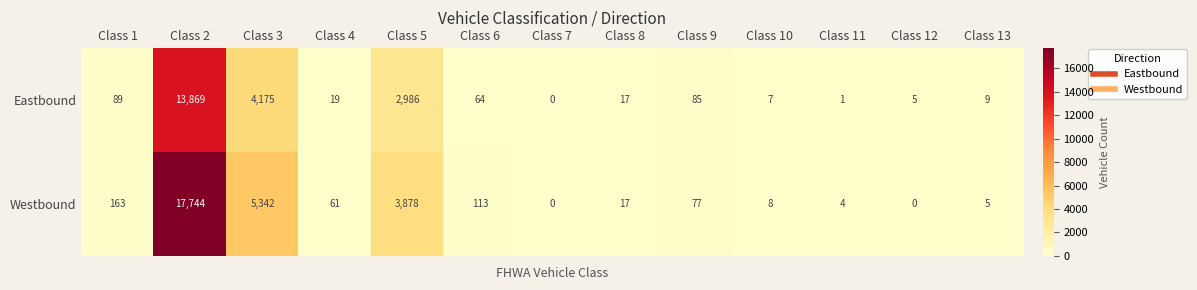

Rank the series by their maximum value, from highest to lowest.

Westbound, Eastbound